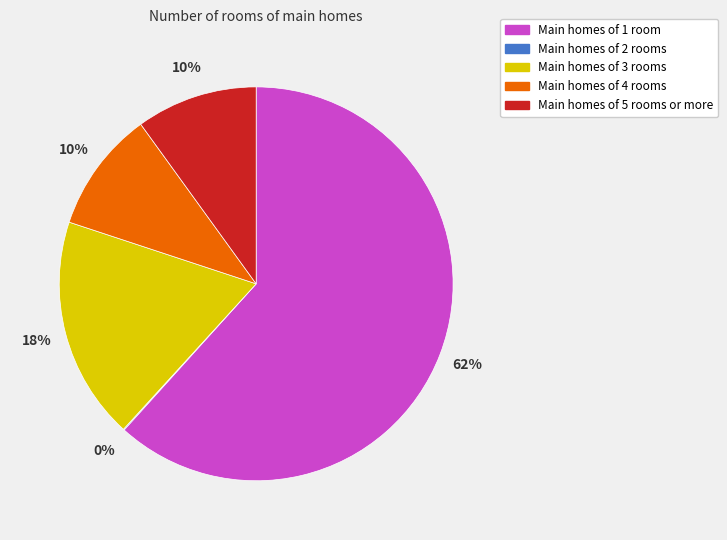

Do Main homes of 5 rooms or more and Main homes of 1 room together represent more than half of the pie?

Yes